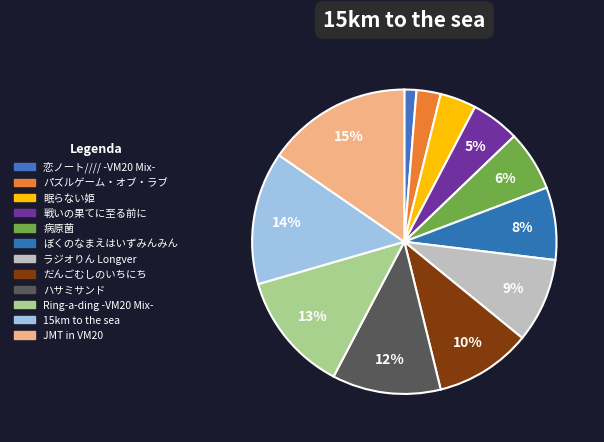

To the nearest percent, what is the combined percentage of パズルゲーム・オブ・ラブ and 戦いの果てに至る前に?

8%